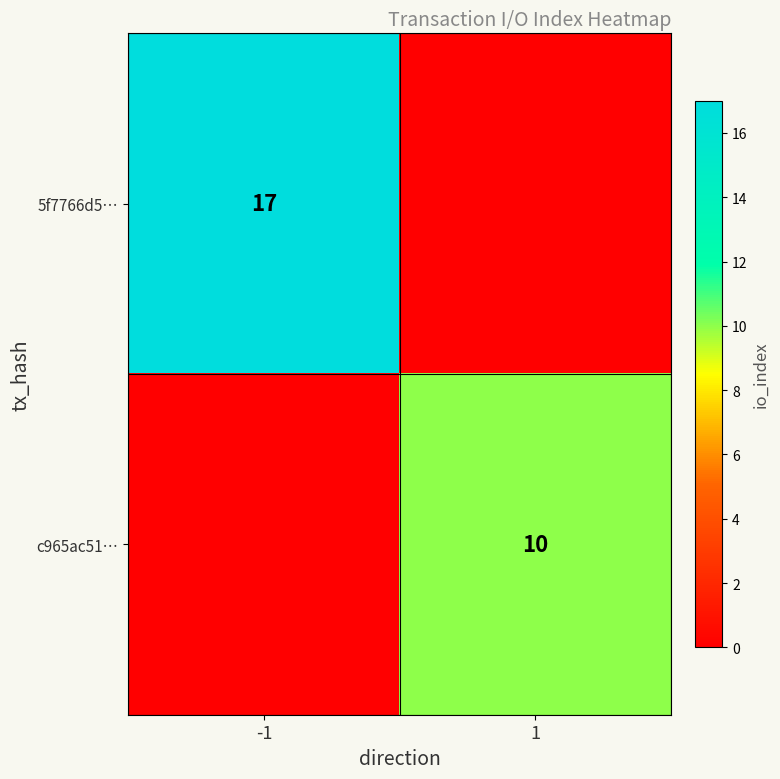

Is it true that 5f7766d5… equals 7 at -1?

False